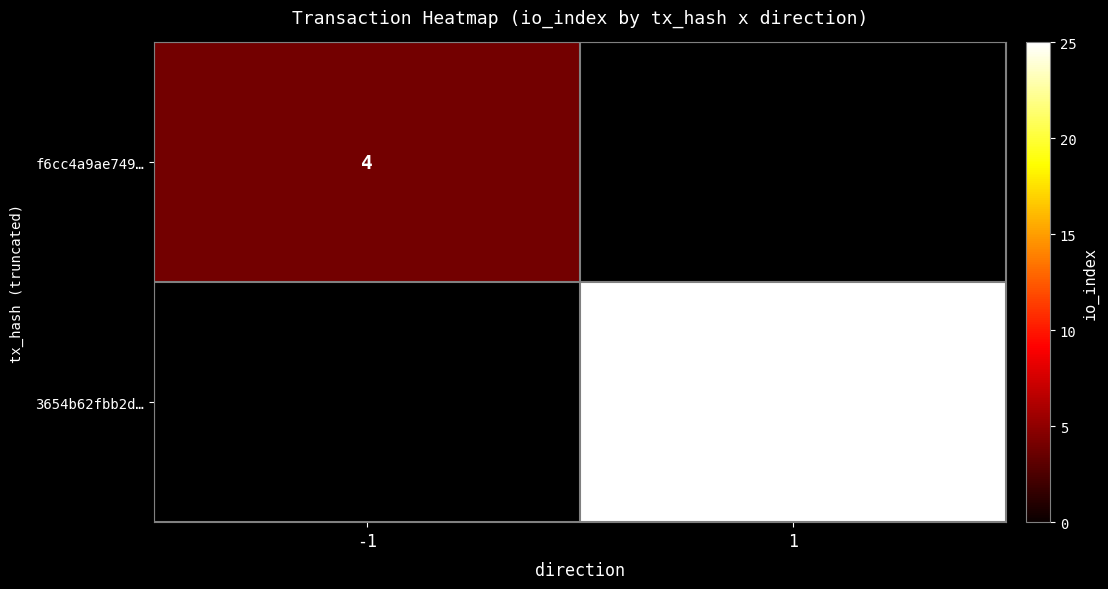

The value of f6cc4a9ae749… at -1 is 4. True or false?

True